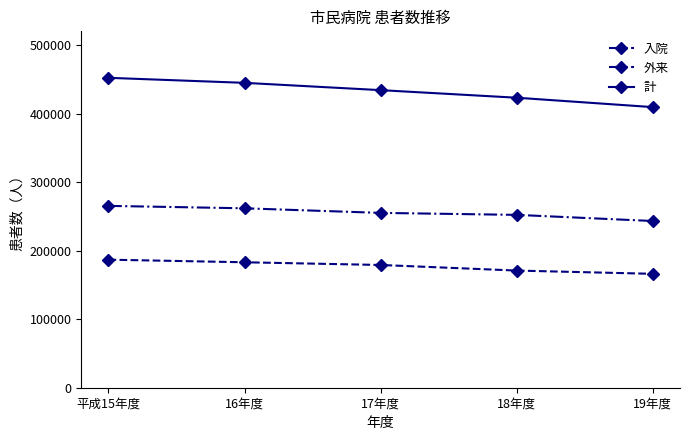

What is the difference between the second highest and minimum values in the 入院 series?

16872